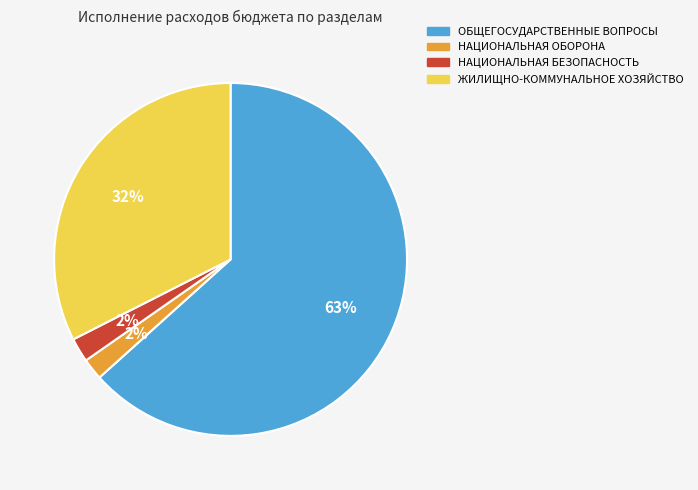

How many segments does this pie chart have?

4